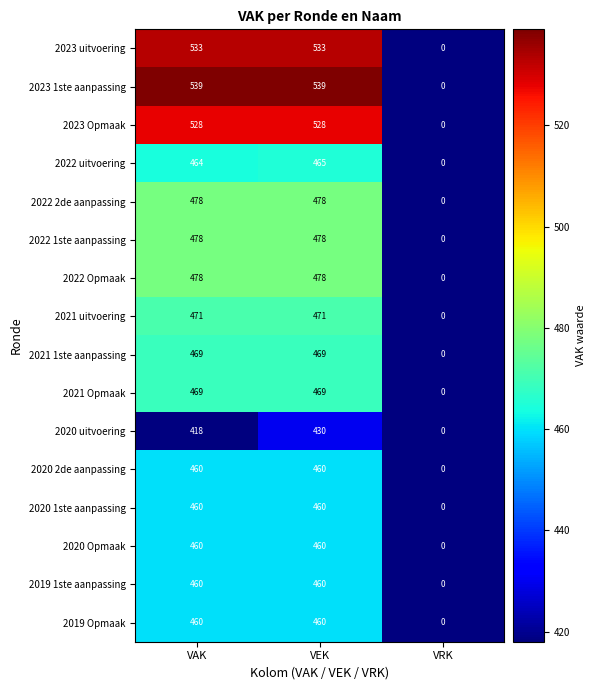

The 2019 1ste aanpassing series shows 0 at VRK. True or false?

True